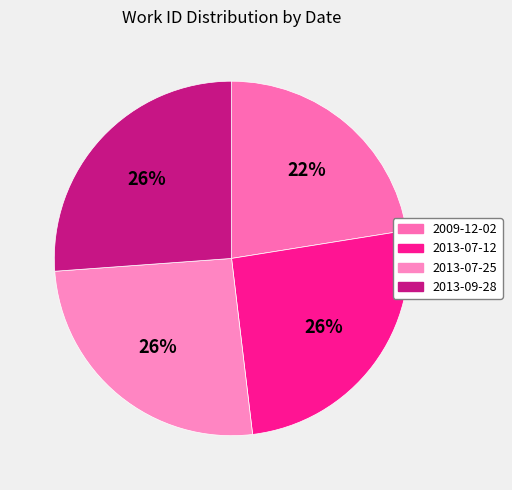

To the nearest percent, what is the average slice percentage?

25%